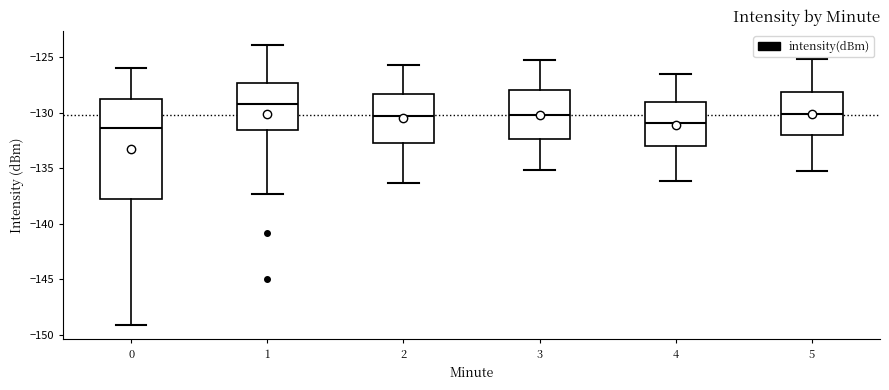

Where is the upper edge of the box at x = 3 on the y-axis? The values are not printed on the chart, so give them approximately, as read against the axis.

-128.0